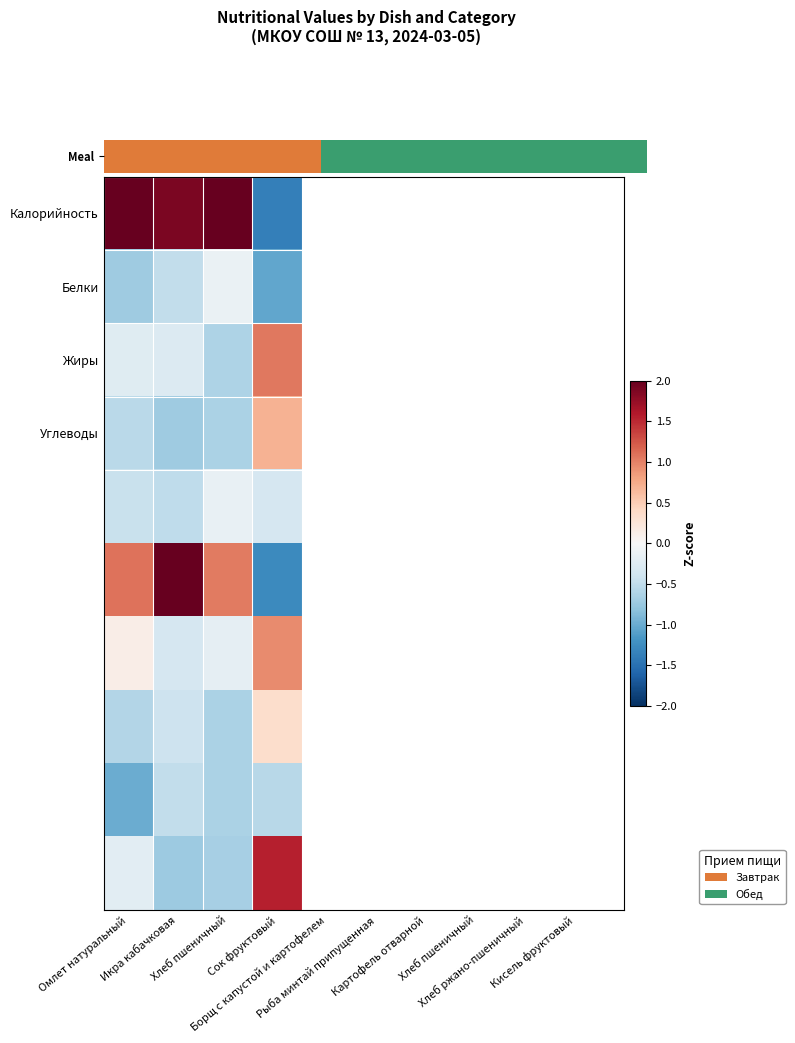

What is the difference between the highest and lowest values at Икра кабачковая?

2.8